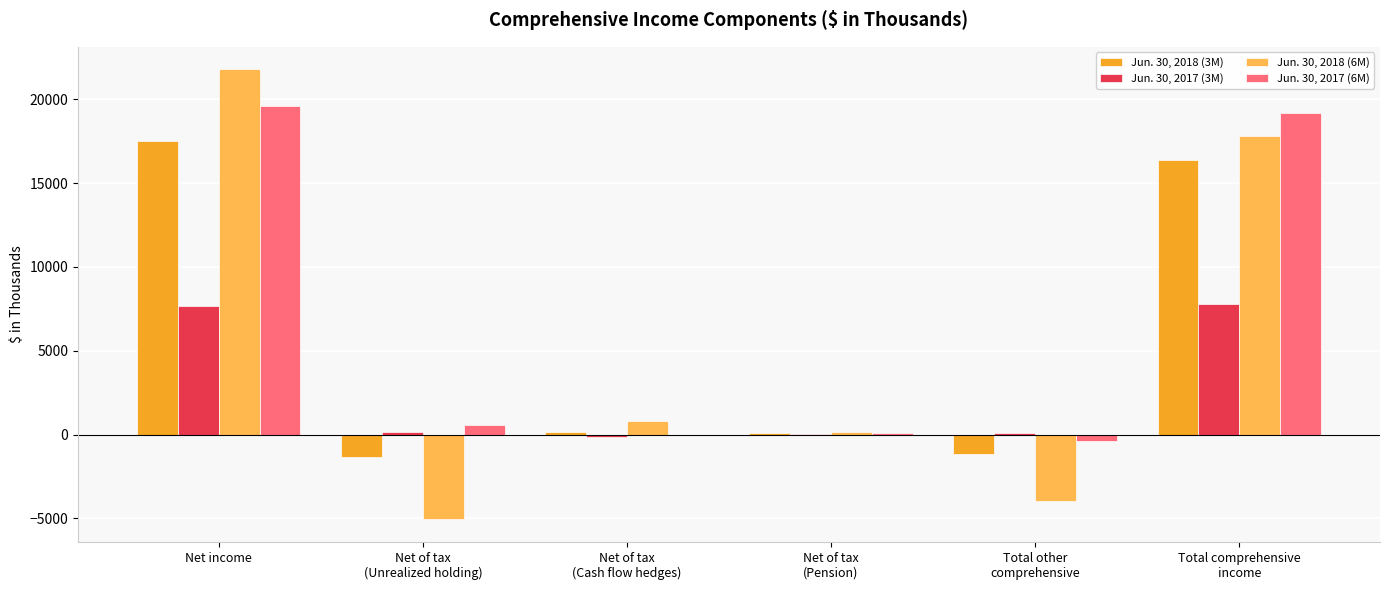

What is the greatest value displayed?

21778